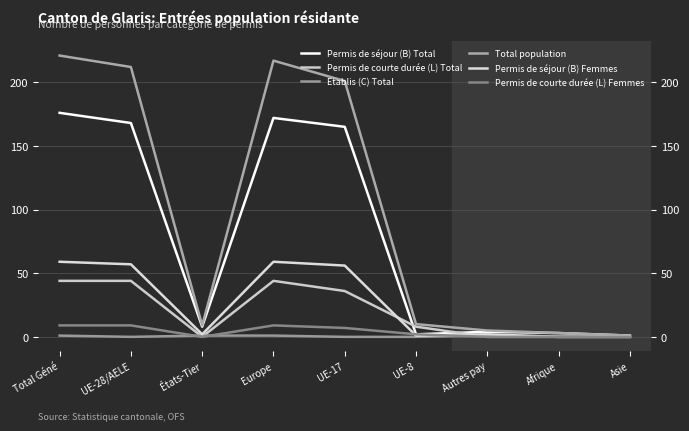

True or false: Permis de courte durée (L) Femmes has more than 0 points higher than both neighbors.

True